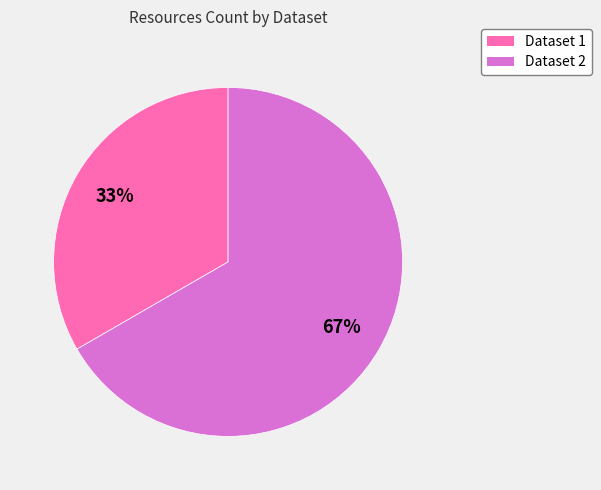

Is there a majority slice in this chart?

Yes